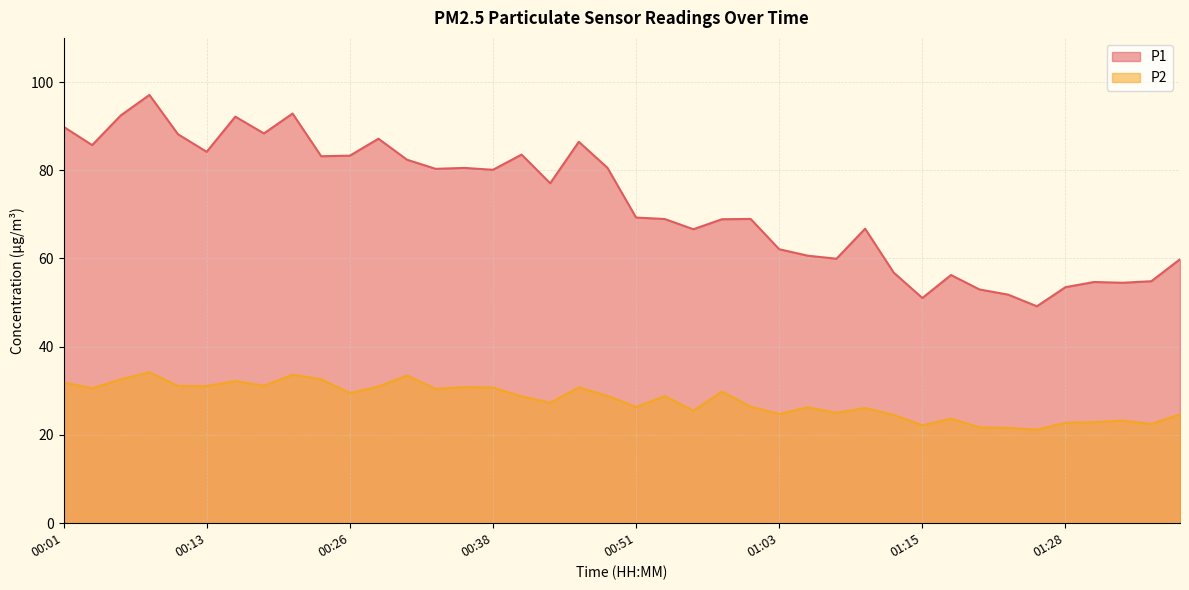

What is the difference between the maximum and minimum values in the P1 series?

47.9